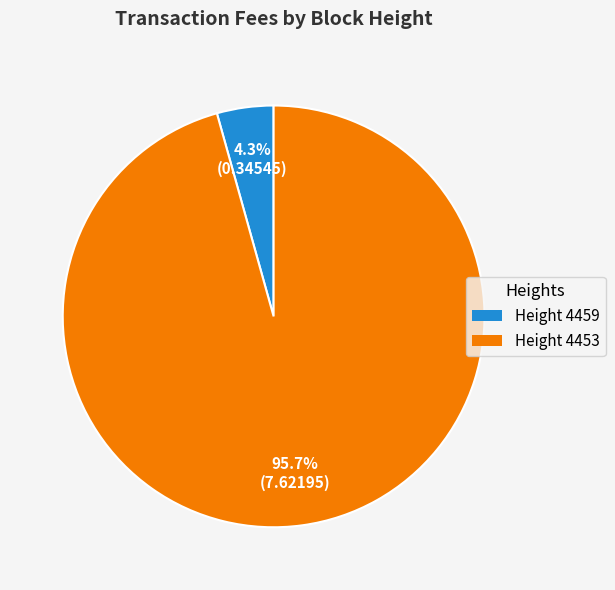

Is there a majority slice in this chart?

Yes